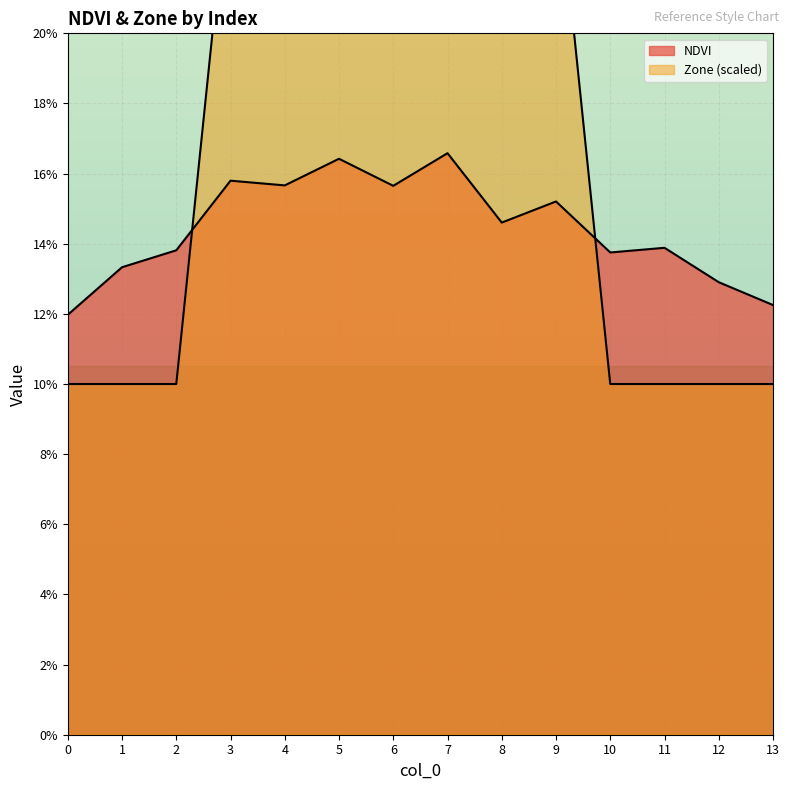

List the series in order of their peak value, highest first.

Zone, NDVI